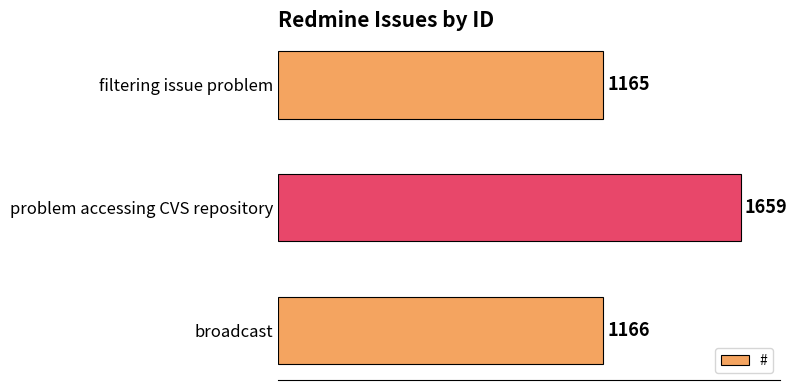

Reading bottom to top, extract all data points from this chart.

1166	1659	1165